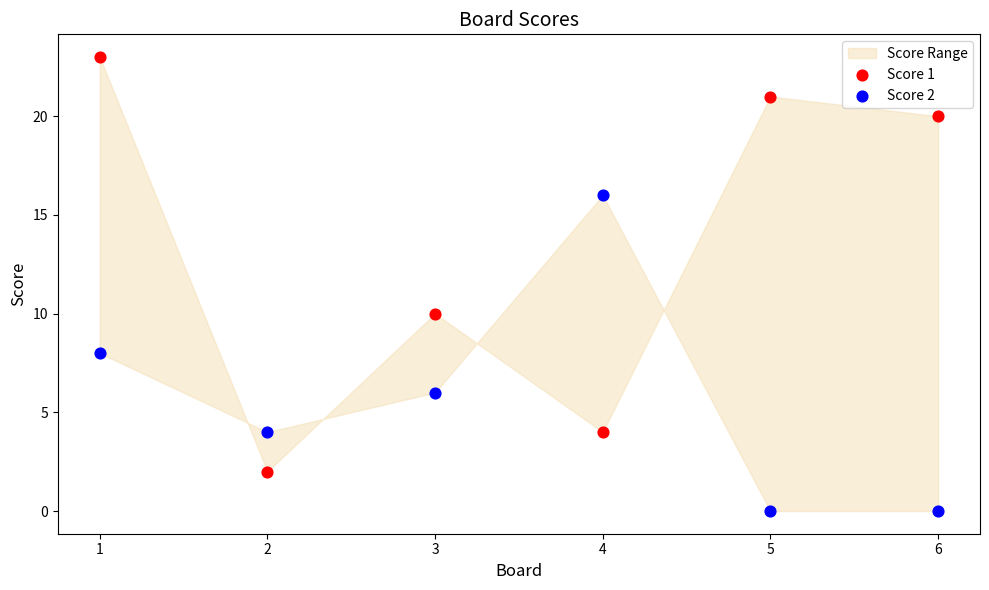

Across all series, what Y value is closest to 11?

10